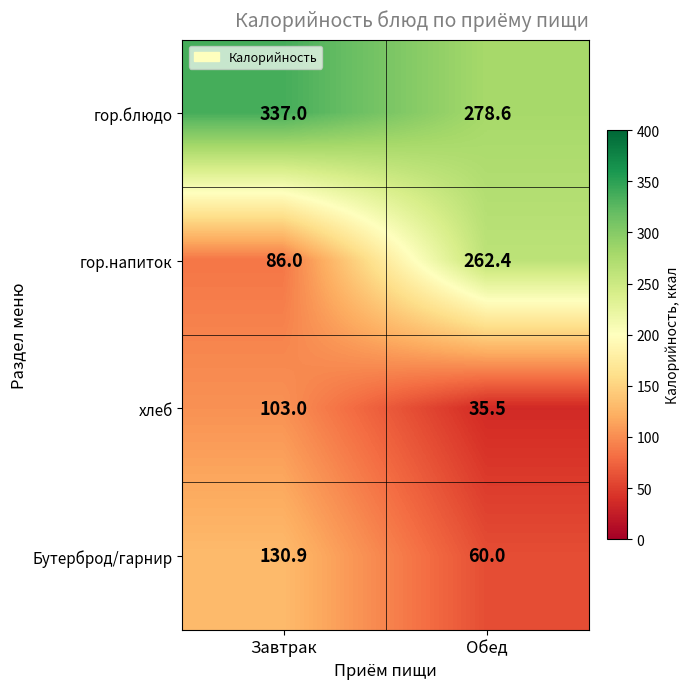

What is the total value across all series at Завтрак?

656.9